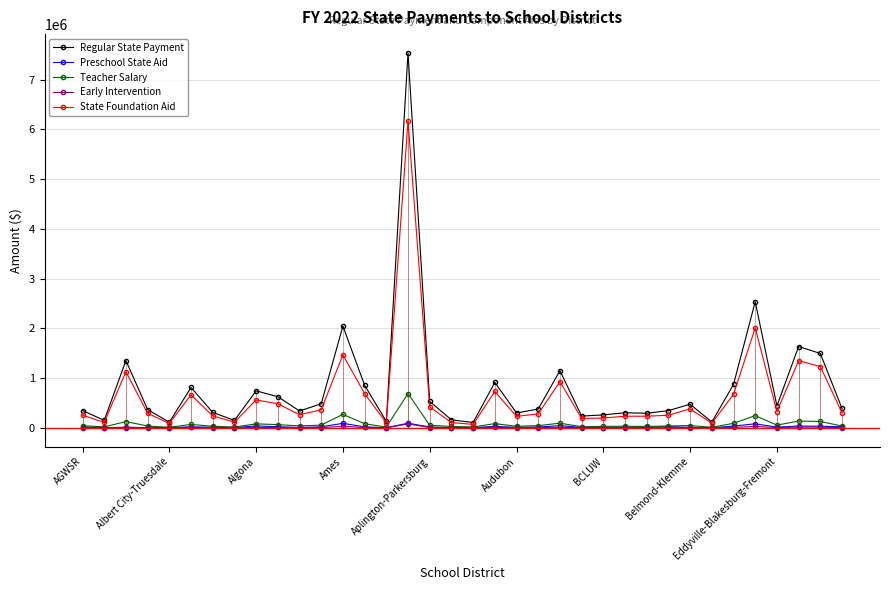

What are all the series names shown in the legend?

Regular State Payment, Preschool State Aid, Teacher Salary, Early Intervention, State Foundation Aid